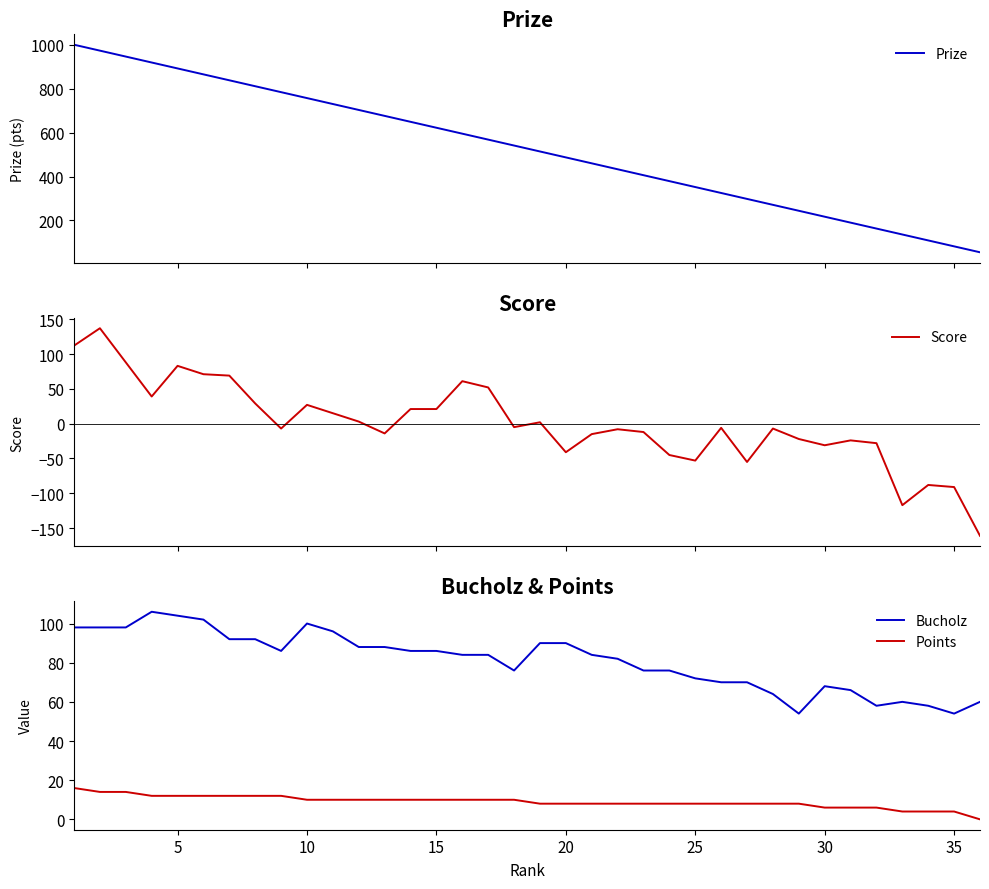

True or false: Points and Bucholz intersect in this chart.

False